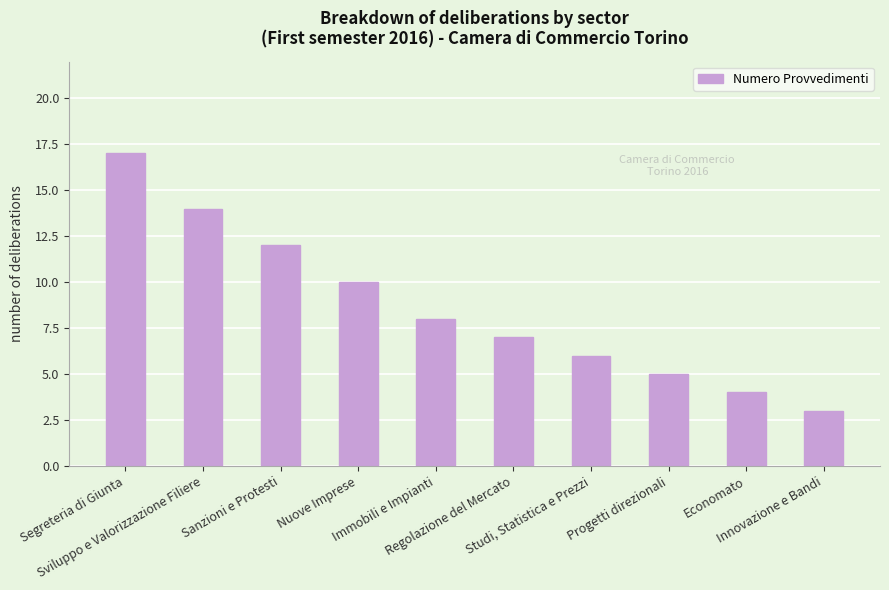

Which label corresponds to the smallest value in the chart?

Innovazione e Bandi